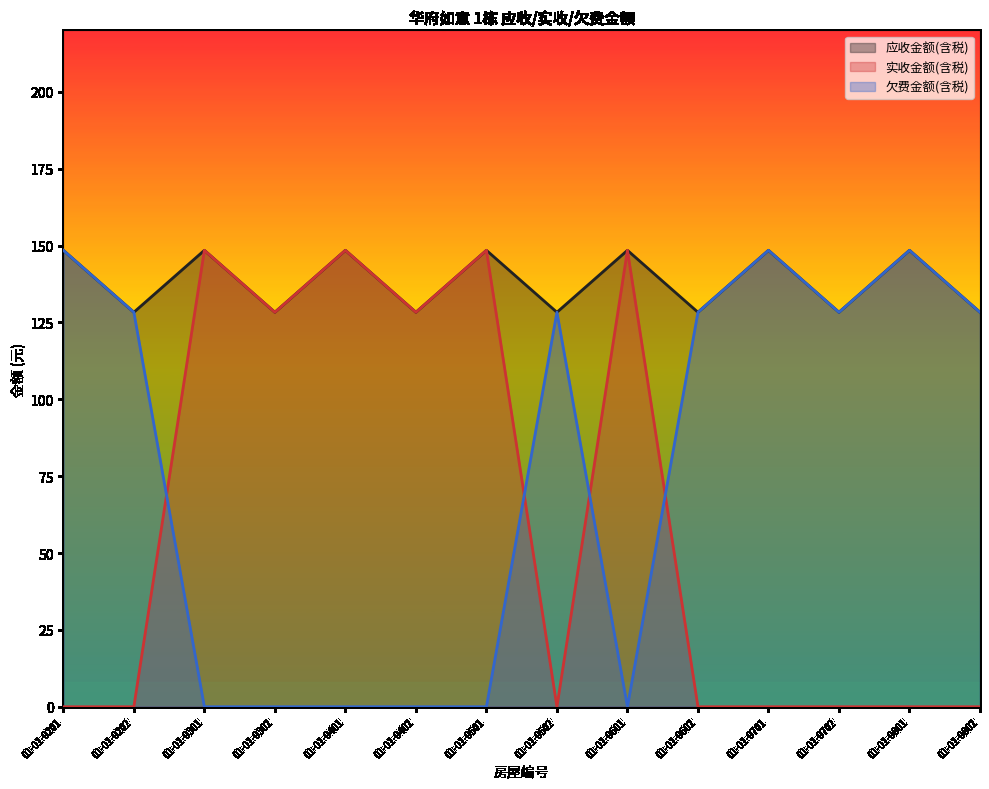

Reading right to left, list all the values displayed in this chart.

应收金额(含税): 128.3	148.4	128.3	148.4	128.3	148.4	128.3	148.4	128.3	148.4	128.3	148.4	128.3	148.4
实收金额(含税): 0.0	0.0	0.0	0.0	0.0	148.4	0.0	148.4	128.3	148.4	128.3	148.4	0.0	0.0
欠费金额(含税): 128.3	148.4	128.3	148.4	128.3	0.0	128.3	0.0	0.0	0.0	0.0	0.0	128.3	148.4